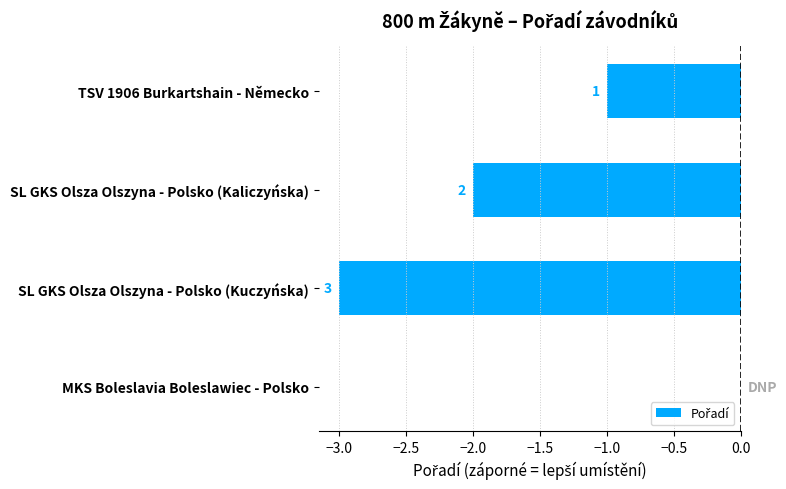

What is the difference between the second highest and second lowest values?

1